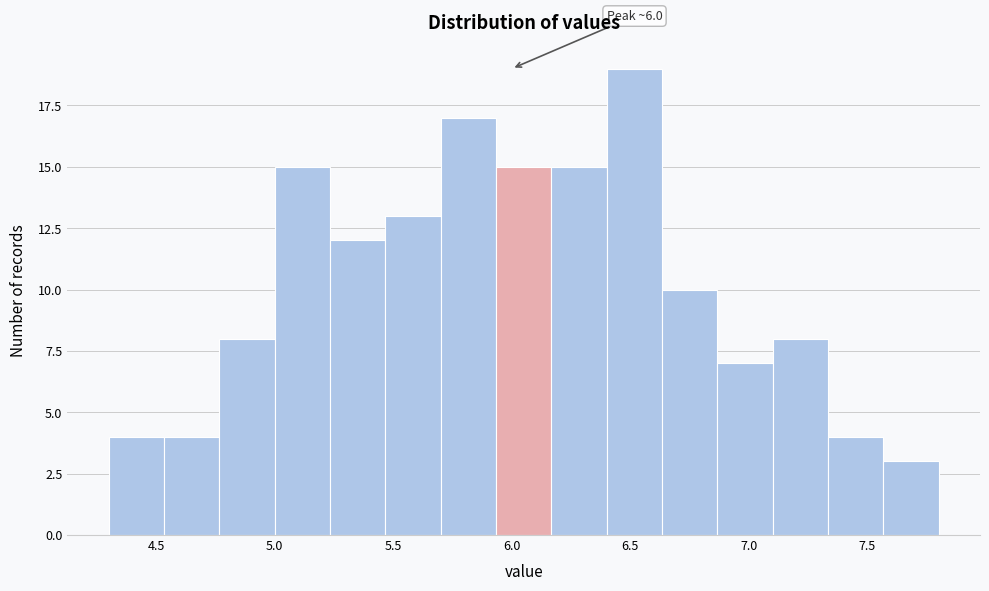

Over which range of the x-axis is the bar tallest?

6.40 to 6.65